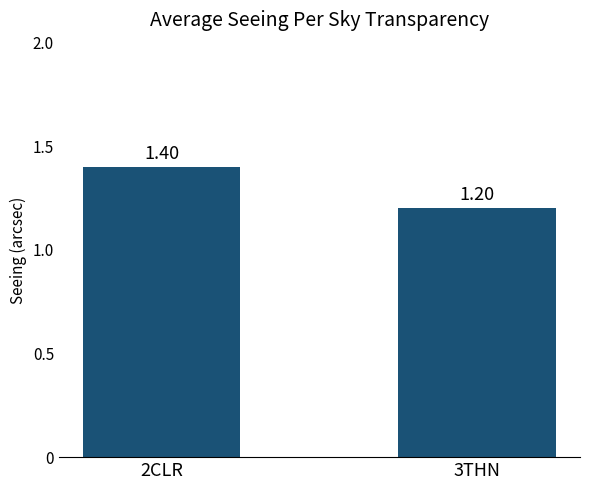

Reading left to right, what are all the values shown in this chart?

2CLR=1.4	3THN=1.2